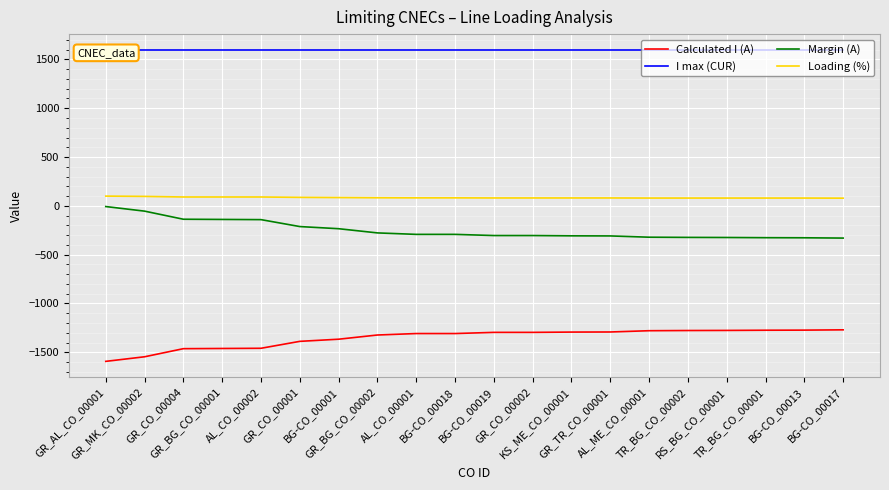

At which label is Margin (A) closest to -168?

AL_CO_00002